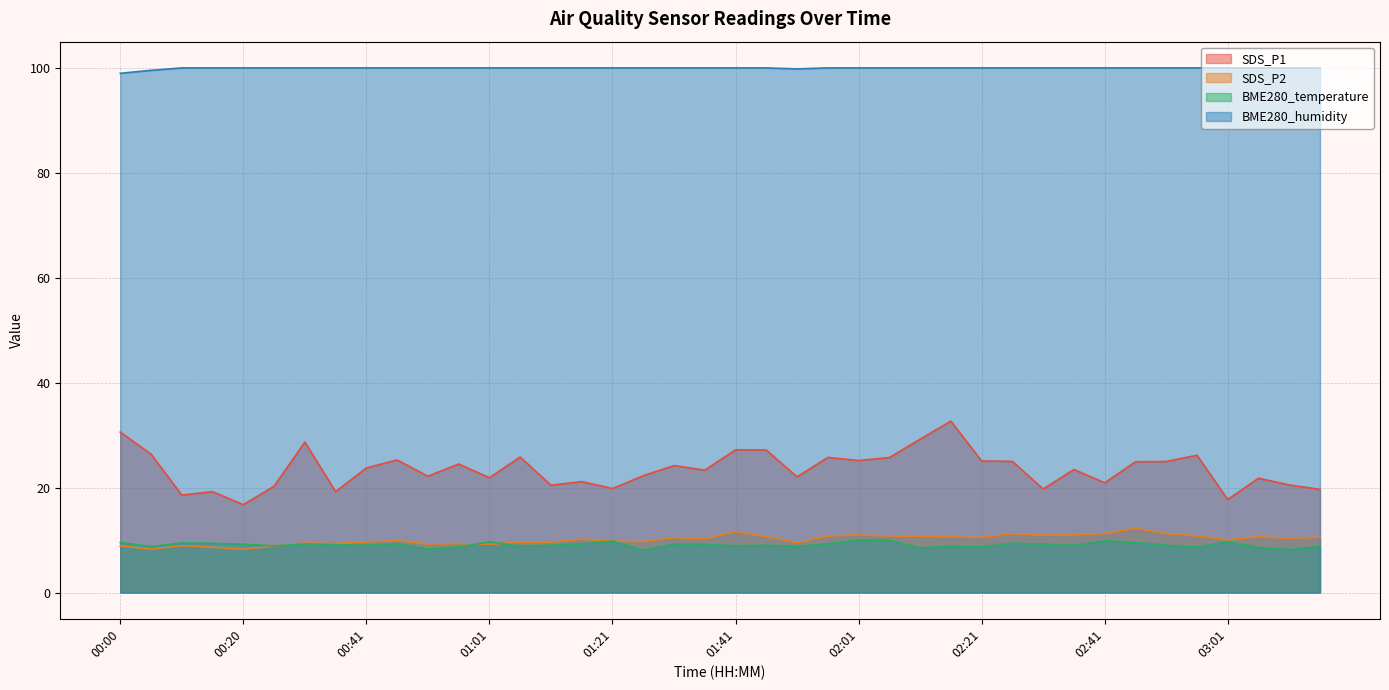

Reading left to right, list all the values displayed in this chart.

SDS_P1: 00:00=30.6	00:05=26.4	00:10=18.6	00:15=19.2	00:20=16.8	00:25=20.3	00:30=28.7	00:36=19.2	00:41=23.8	00:46=25.3	00:51=22.2	00:56=24.5	01:01=21.9	01:06=25.8	01:11=20.4	01:16=21.1	01:21=19.8	01:26=22.3	01:31=24.2	01:36=23.3	01:41=27.2	01:46=27.2	01:51=22.1	01:56=25.8	02:01=25.2	02:06=25.7	02:11=29.2	02:16=32.7	02:21=25.1	02:26=25.0	02:31=19.7	02:36=23.4	02:41=20.9	02:46=24.9	02:51=25.0	02:56=26.2	03:01=17.7	03:06=21.8	03:11=20.5	03:16=19.7
SDS_P2: 00:00=8.9	00:05=8.3	00:10=8.9	00:15=8.7	00:20=8.2	00:25=8.8	00:30=9.4	00:36=9.3	00:41=9.7	00:46=9.9	00:51=9.2	00:56=9.3	01:01=9.2	01:06=9.6	01:11=9.6	01:16=10.2	01:21=9.8	01:26=9.7	01:31=10.5	01:36=10.2	01:41=11.6	01:46=10.7	01:51=9.5	01:56=10.8	02:01=11.0	02:06=10.8	02:11=10.7	02:16=10.6	02:21=10.5	02:26=11.2	02:31=10.9	02:36=11.0	02:41=11.3	02:46=12.2	02:51=11.2	02:56=10.8	03:01=10.1	03:06=10.6	03:11=10.3	03:16=10.6
BME280_temperature: 00:00=9.6	00:05=8.8	00:10=9.4	00:15=9.4	00:20=9.2	00:25=8.9	00:30=9.3	00:36=9.1	00:41=9.0	00:46=9.3	00:51=8.3	00:56=8.7	01:01=9.7	01:06=8.9	01:11=9.1	01:16=9.3	01:21=9.8	01:26=8.1	01:31=9.2	01:36=9.2	01:41=8.9	01:46=9.0	01:51=8.8	01:56=9.3	02:01=10.0	02:06=10.0	02:11=8.5	02:16=8.8	02:21=8.7	02:26=9.4	02:31=9.2	02:36=9.0	02:41=9.9	02:46=9.5	02:51=9.0	02:56=8.6	03:01=9.7	03:06=8.6	03:11=8.2	03:16=8.8
BME280_humidity: 00:00=99.0	00:05=99.5	00:10=100.0	00:15=100.0	00:20=100.0	00:25=100.0	00:30=100.0	00:36=100.0	00:41=100.0	00:46=100.0	00:51=100.0	00:56=100.0	01:01=100.0	01:06=100.0	01:11=100.0	01:16=100.0	01:21=100.0	01:26=100.0	01:31=100.0	01:36=100.0	01:41=100.0	01:46=100.0	01:51=99.8	01:56=100.0	02:01=100.0	02:06=100.0	02:11=100.0	02:16=100.0	02:21=100.0	02:26=100.0	02:31=100.0	02:36=100.0	02:41=100.0	02:46=100.0	02:51=100.0	02:56=100.0	03:01=100.0	03:06=100.0	03:11=100.0	03:16=100.0